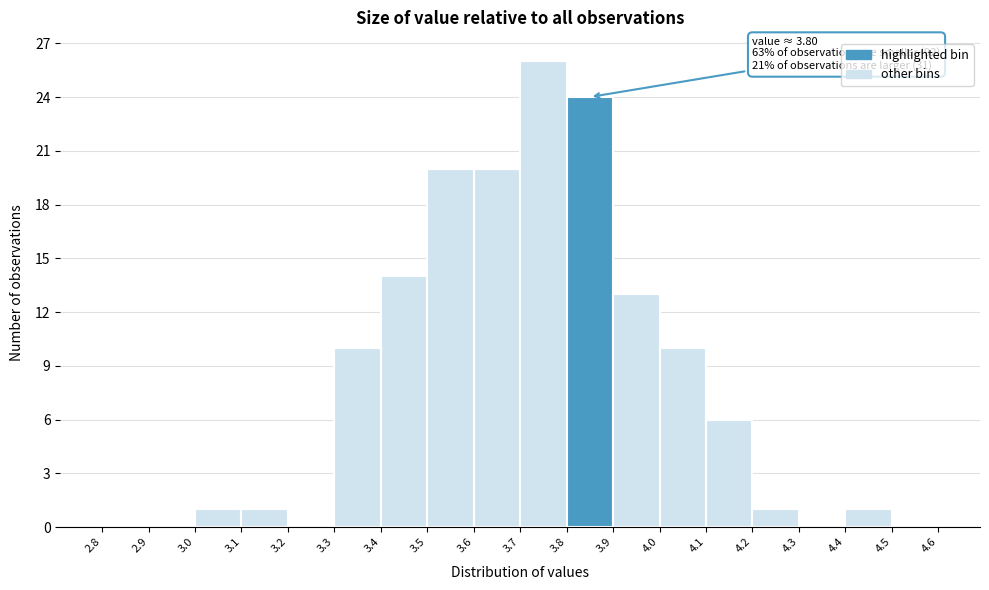

Over which range of the x-axis is the bar tallest?

3.7 to 3.8